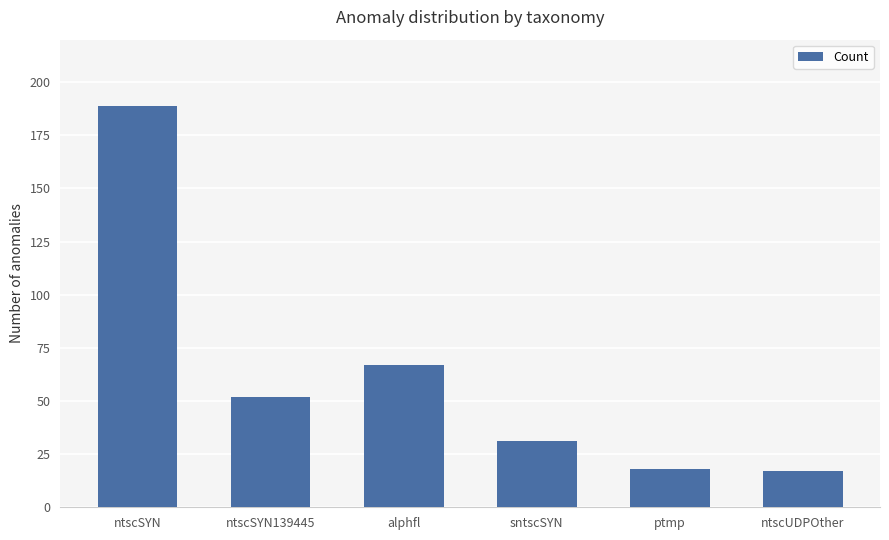

Which label corresponds to the largest value in the chart?

ntscSYN